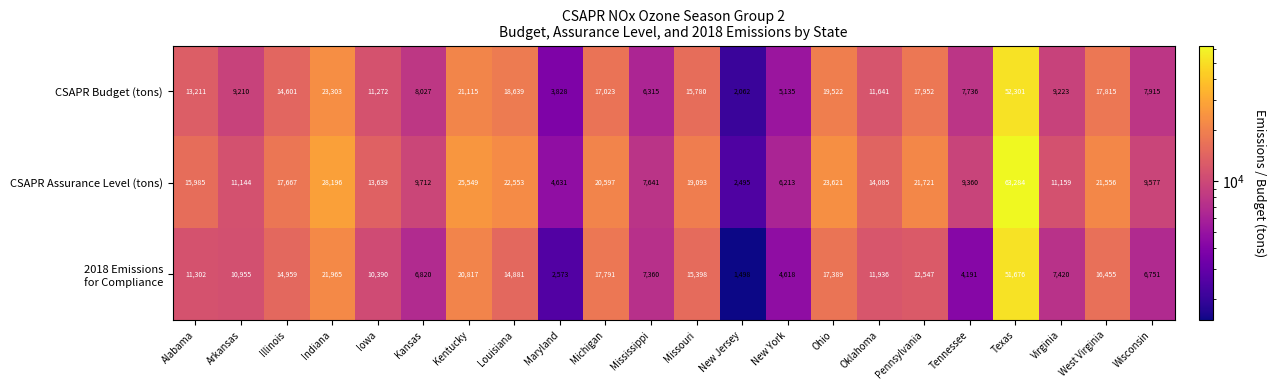

What is the approximate value of CSAPR Assurance Level (tons) at Illinois, to the nearest 100?

17700